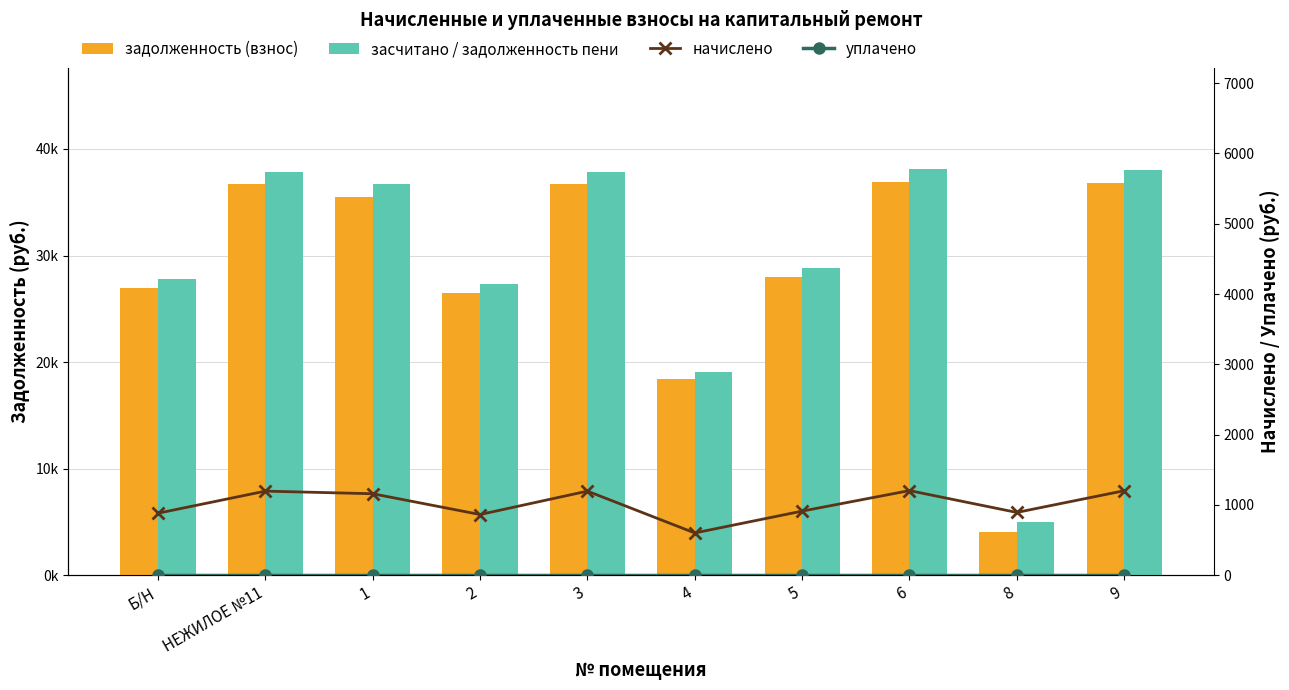

Reading right to left, extract all data points from this chart.

задолженность (взнос): 36845.2	4089.6	36902.4	27947.6	18422.6	36674.2	26464.8	35522.0	36674.2	26915.8
засчитано / задолженность пени: 38046.7	4982.4	38105.8	28859.0	19023.4	37870.1	27327.8	36680.8	37870.1	27797.4
начислено: 1201.6	892.8	1203.4	911.4	600.8	1196.0	863.0	1158.8	1196.0	881.6
уплачено: 0.0	0.0	0.0	0.0	0.0	0.0	0.0	0.0	0.0	0.0